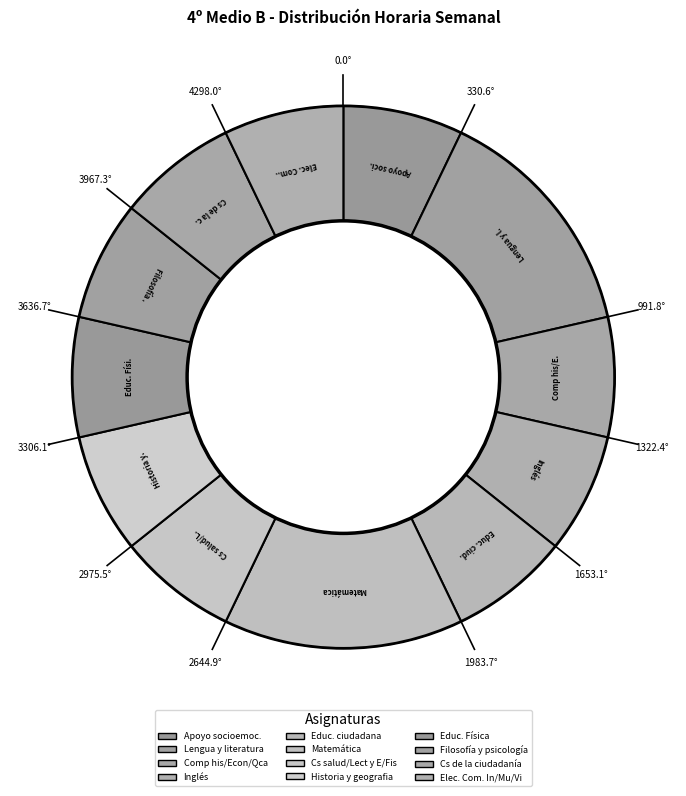

Which slice is the largest?

Lengua y literatura